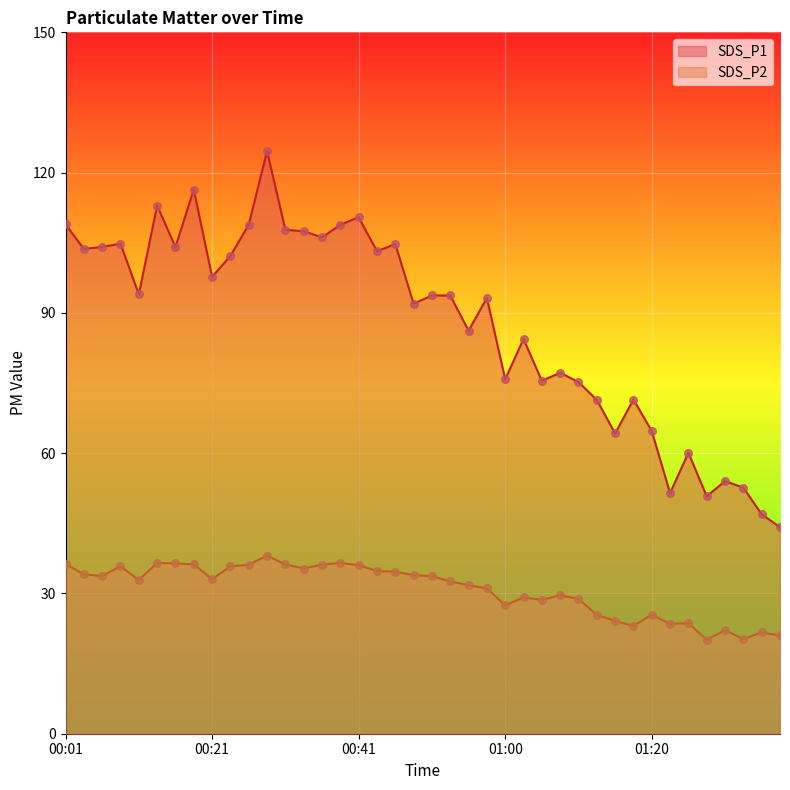

At which category is the sum across all series the highest?

00:28